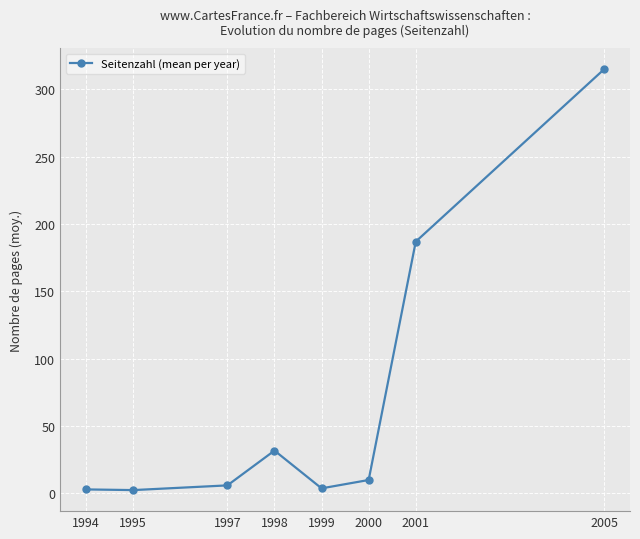

What is the change in value from 2000 to 2001?

+177.0